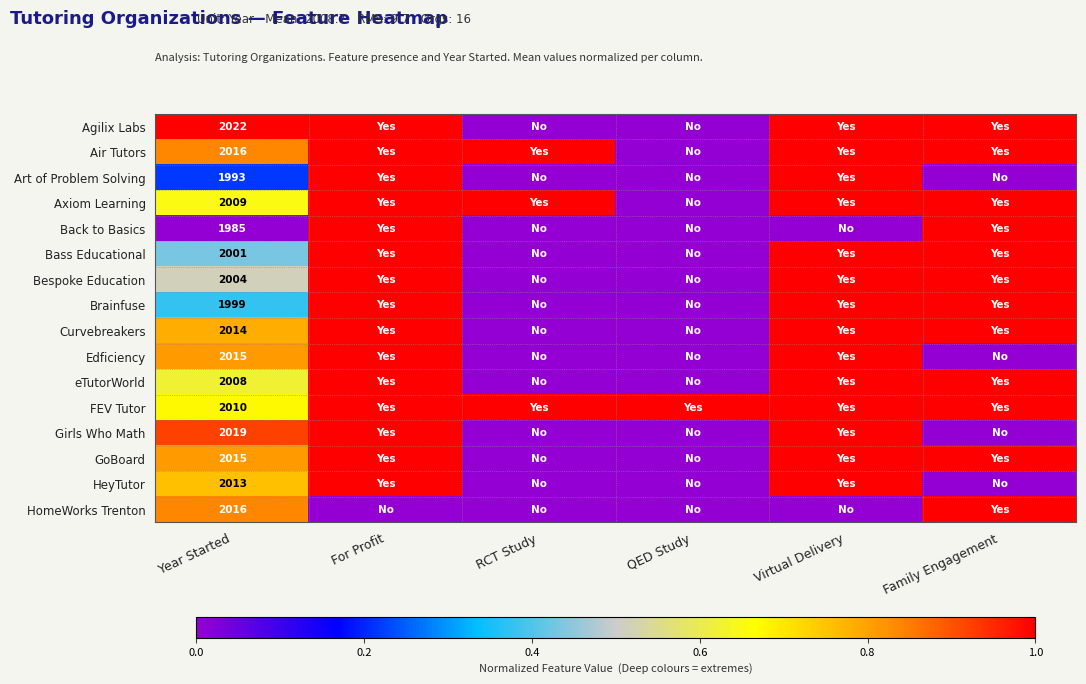

What is the spread (max minus min) of values at Year Started?

37